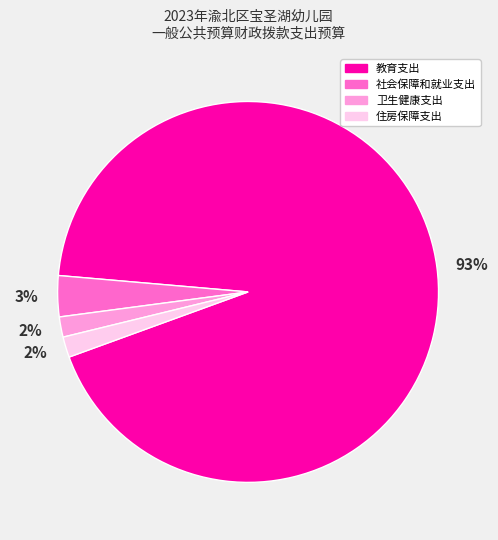

Is there a majority slice in this chart?

Yes